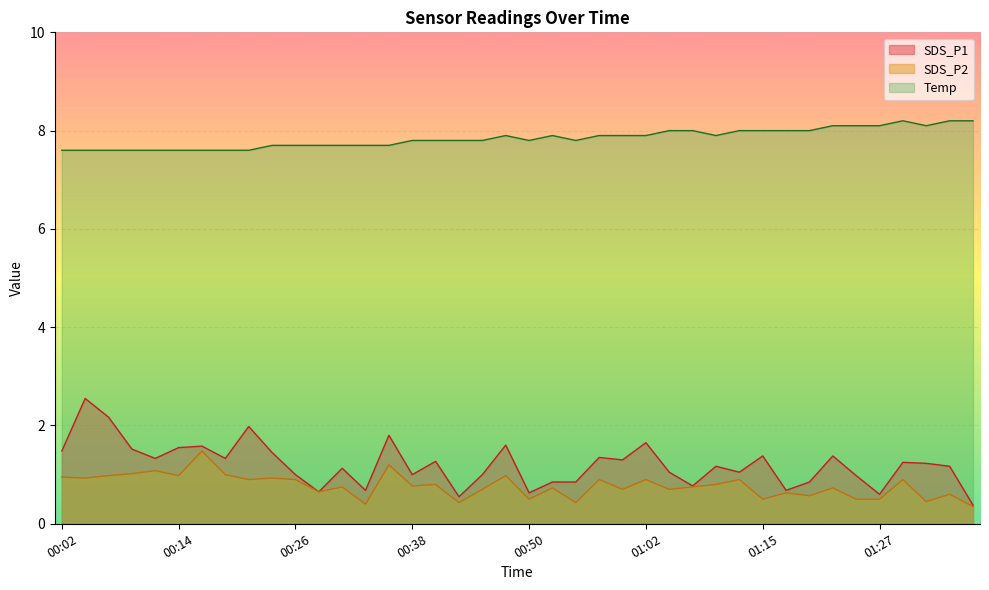

Where is the first local maximum for SDS_P2?

00:11